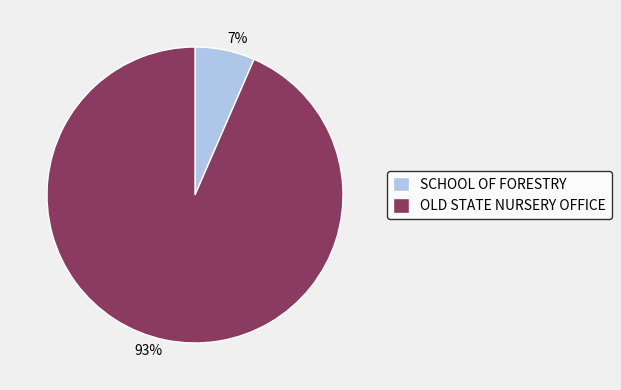

Which category has the smallest portion of the pie?

SCHOOL OF FORESTRY